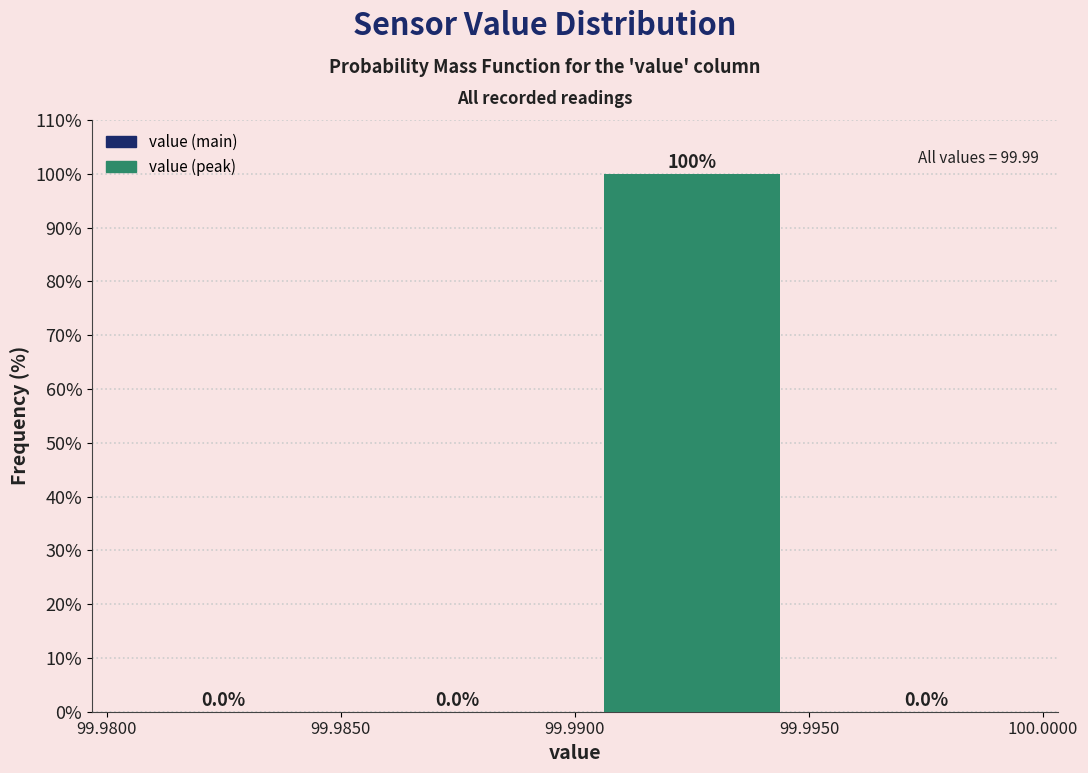

Reading left to right, transcribe this chart: for each bar, give the range it covers on the x-axis and its height.

99.9800 to 99.9850: 0.0
99.9850 to 99.9900: 0.0
99.9900 to 99.9950: 100.0
99.9950 to 100.0000: 0.0